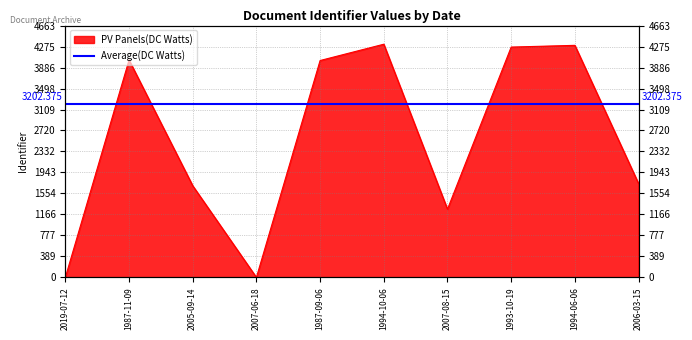

What is the maximum value shown in the chart?

4318